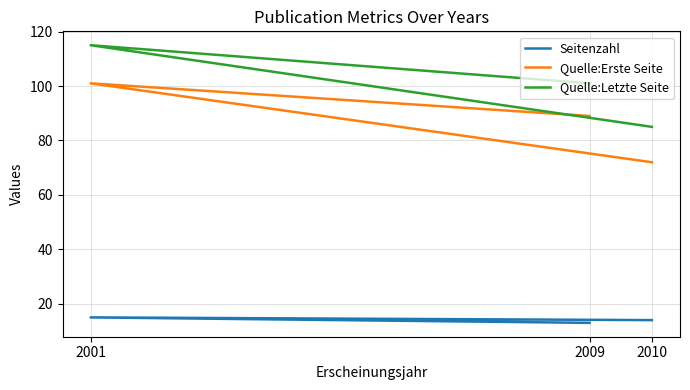

What is the average value of the Seitenzahl series?

14